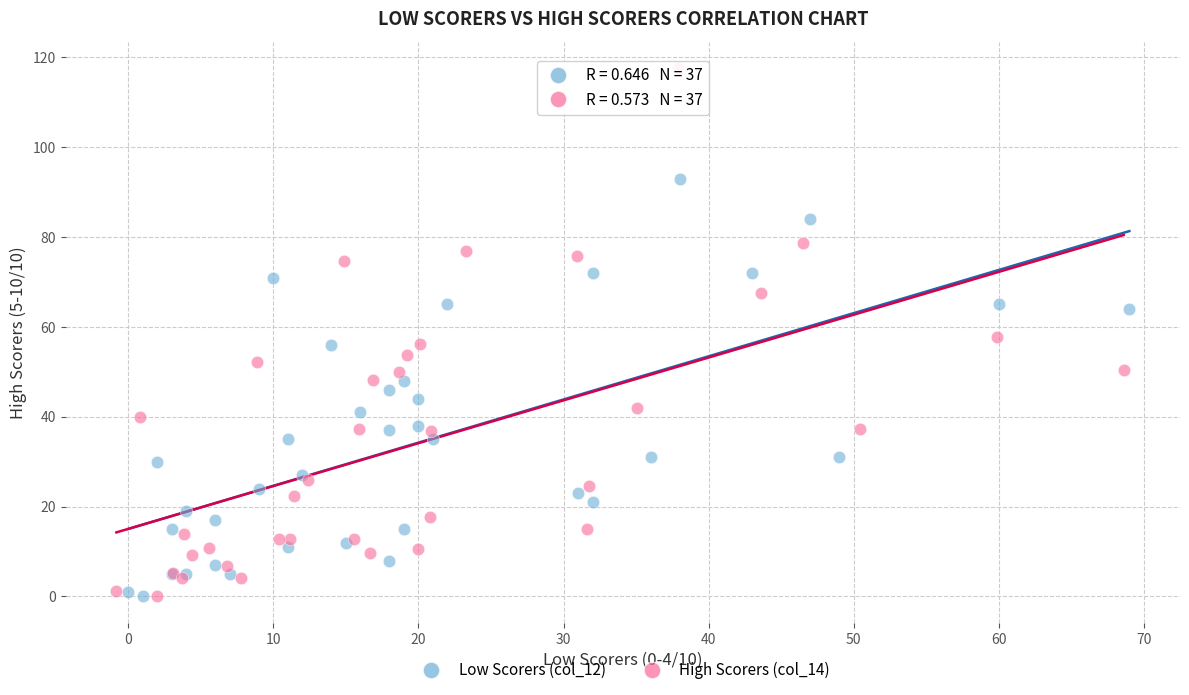

Which series has the largest Y range (max minus min)?

High Scorers (col_14)